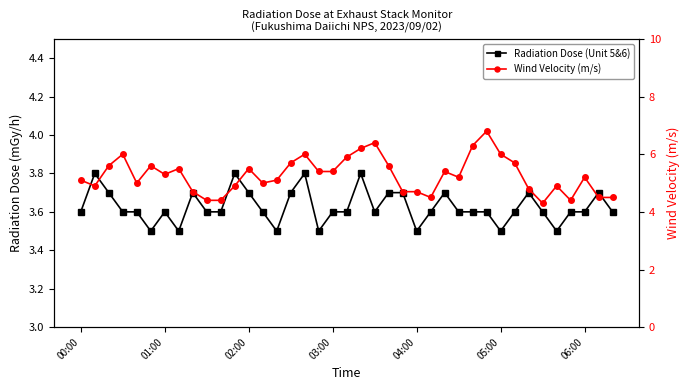

Which has a higher value, 23 or 32?

23